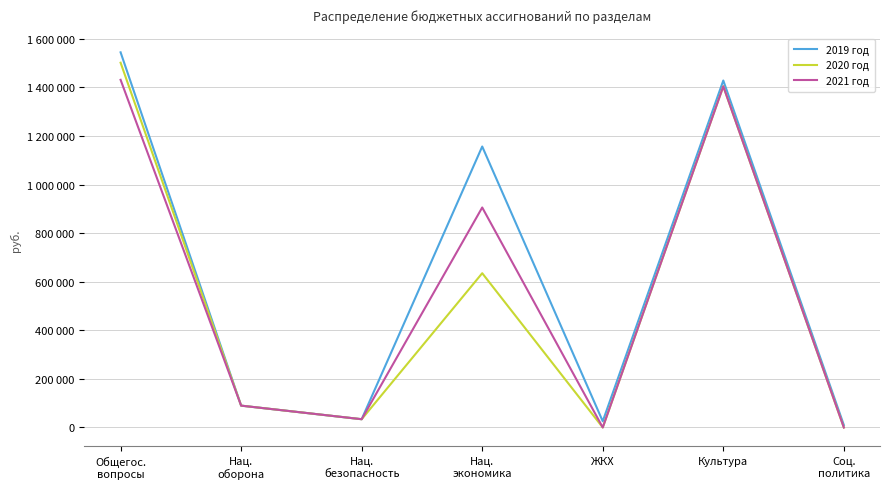

Does the chart display data point markers on the line(s)?

No